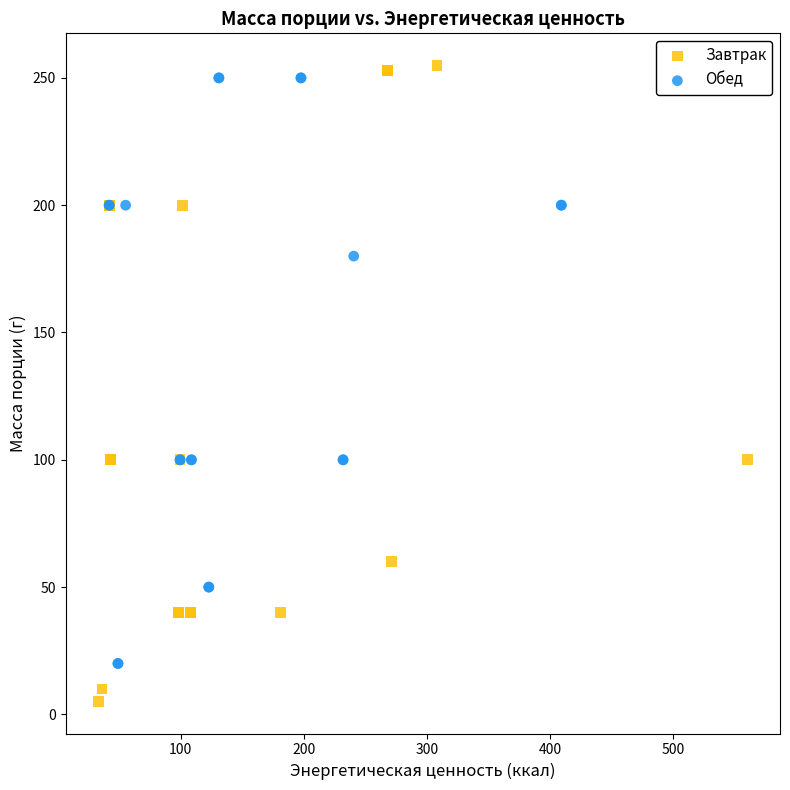

What are all the series names shown in the legend?

Завтрак, Обед